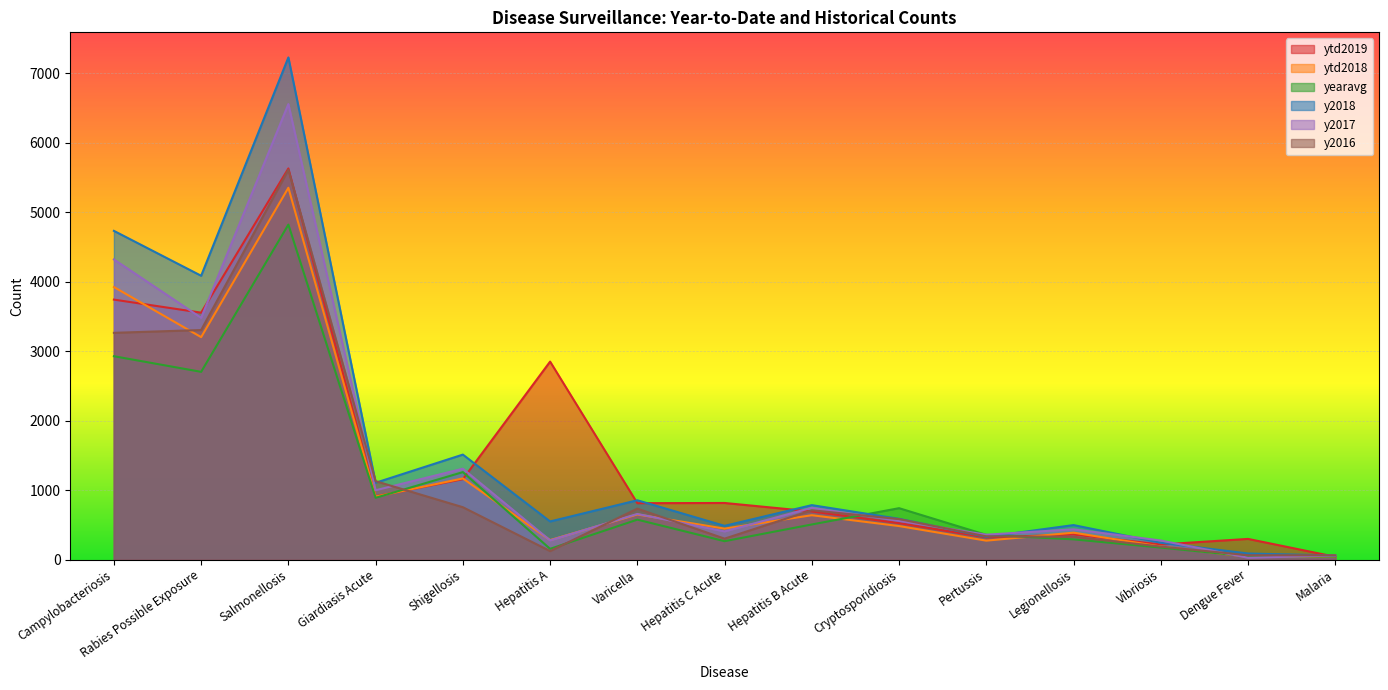

What is the approximate value of y2017 at Legionellosis?

435.0